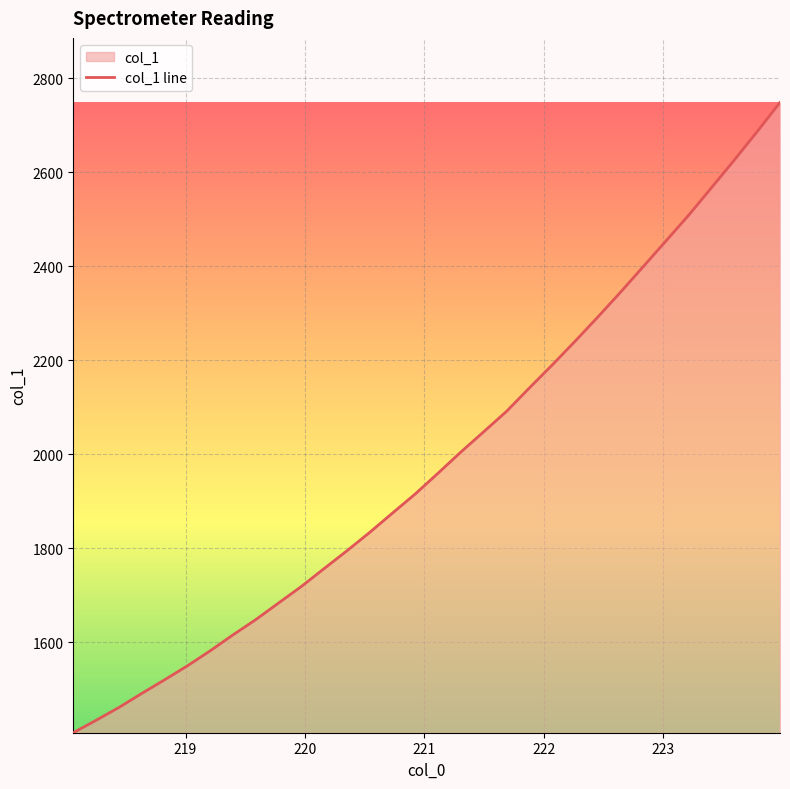

How many lines are shown in the chart?

1